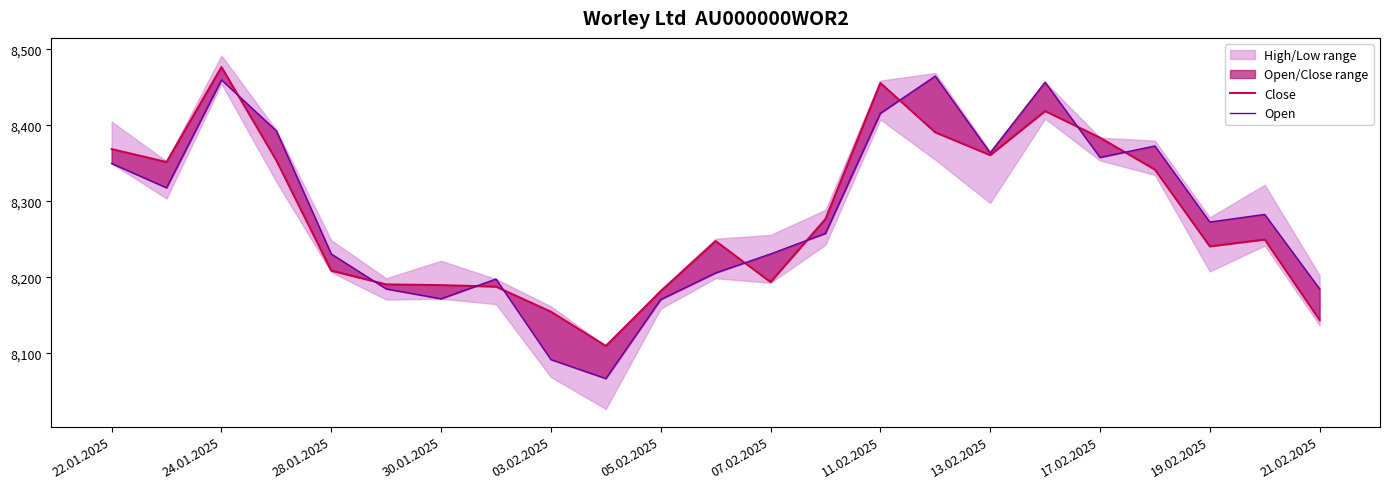

In Close, how many points are higher than both neighbors (excluding endpoints)?

5